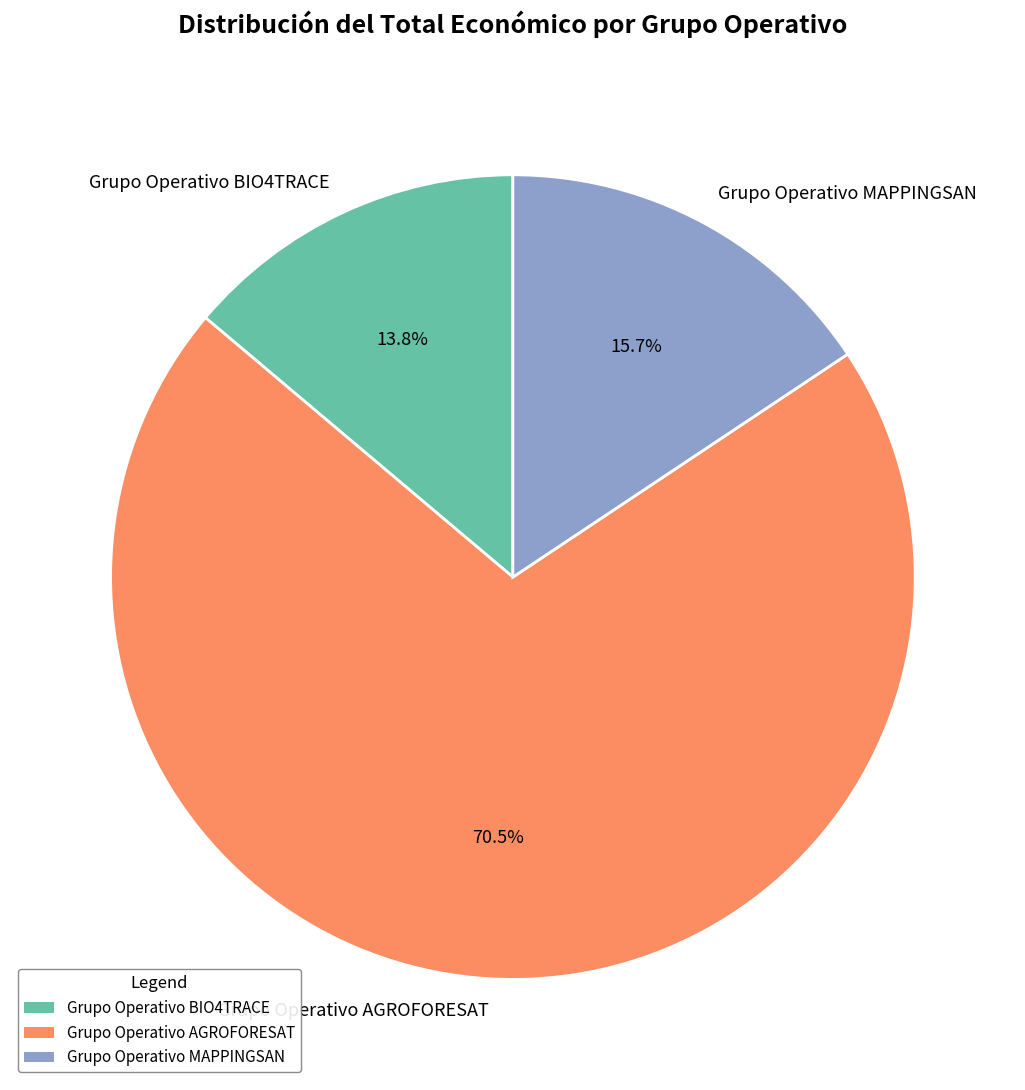

To the nearest percent, what portion does Grupo Operativo BIO4TRACE represent?

14%